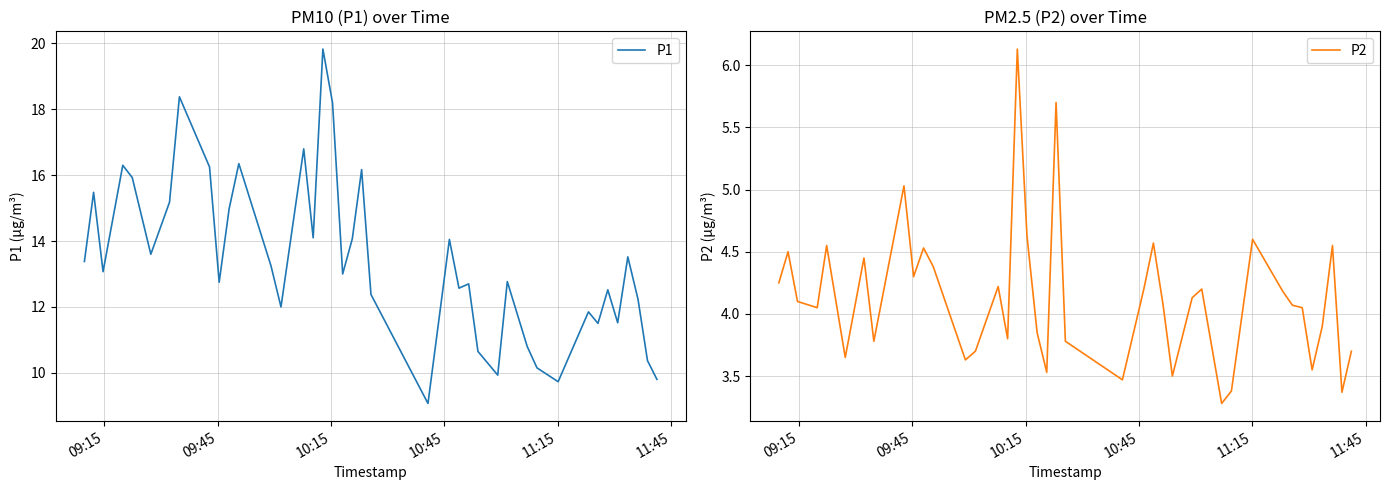

At how many categories does at least one series exceed 12?

28